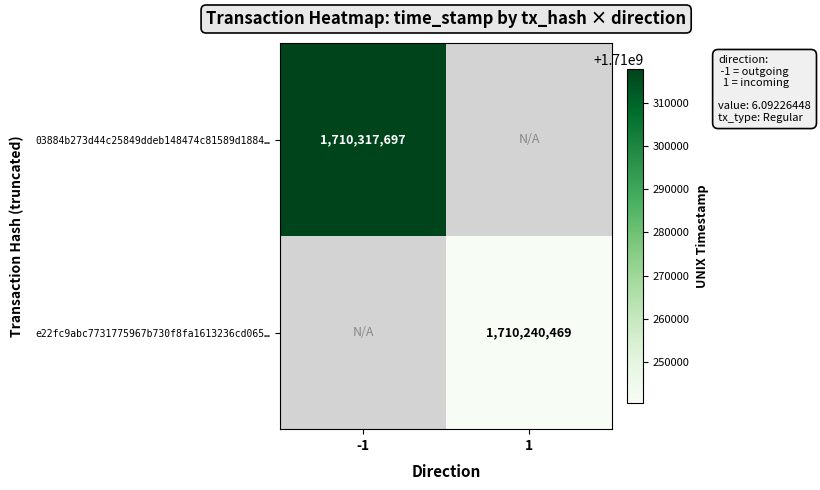

True or false: e22fc9abc7731775967b730f8fa1613236cd065… has a value of 1710240469 at 1.

True